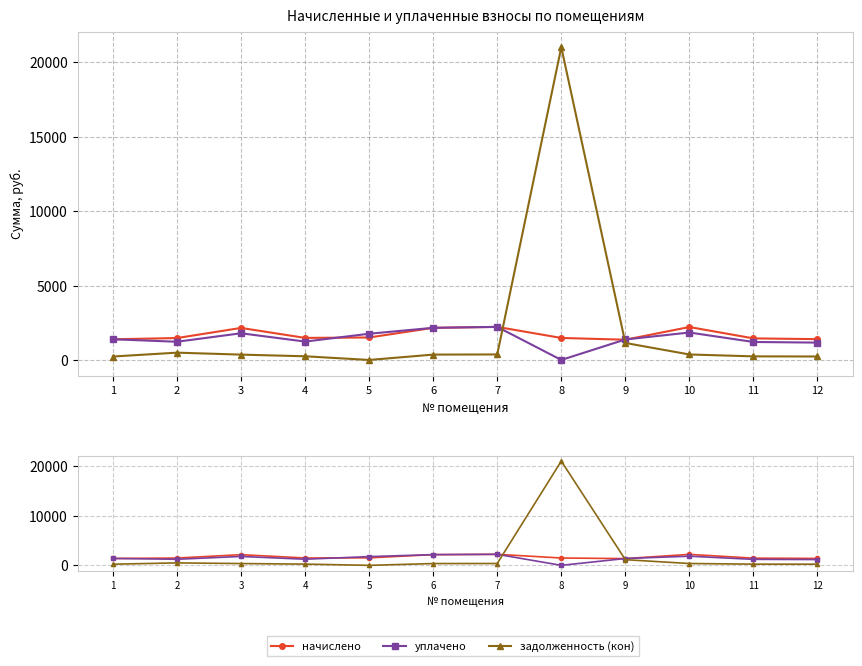

What is the difference between the second highest and second lowest values in the уплачено series?

993.2